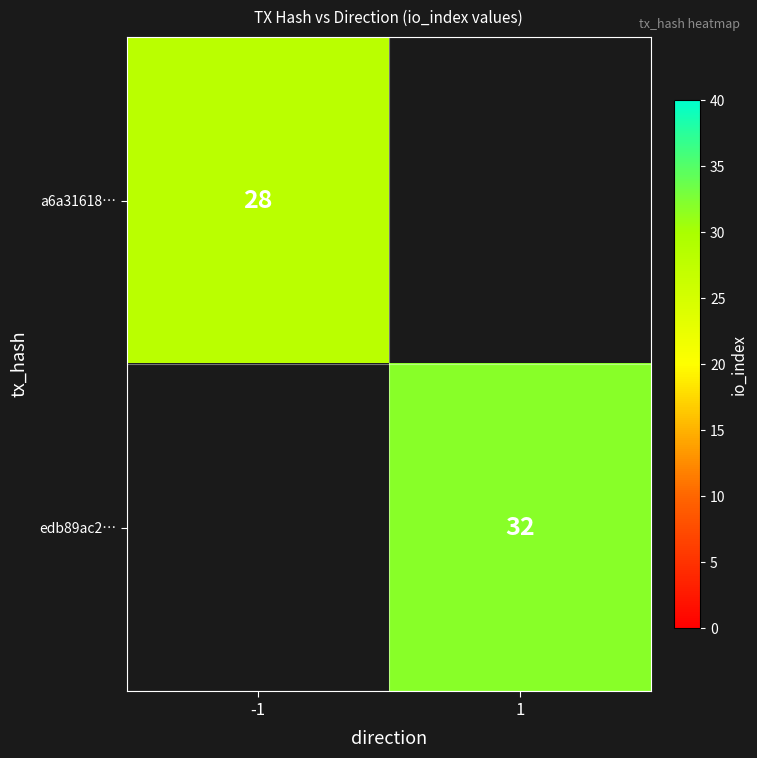

The a6a31618… series shows 8 at -1. True or false?

False